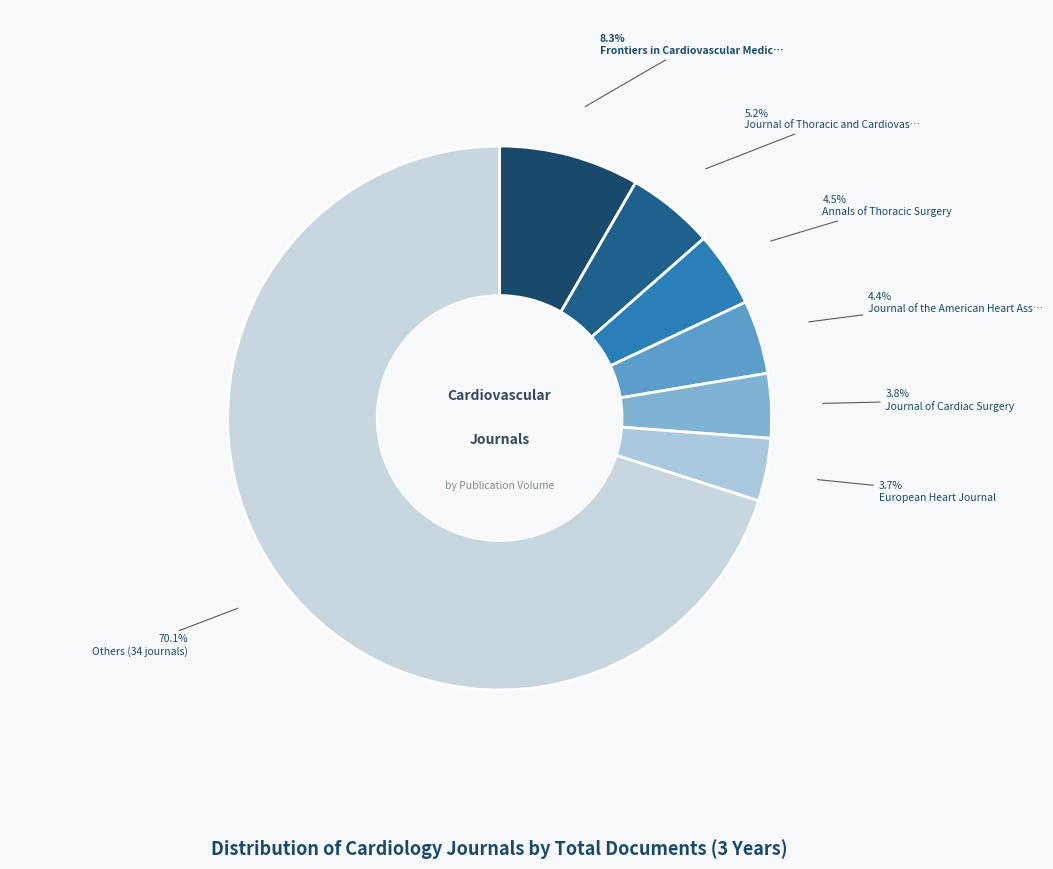

How many slices are in this pie chart?

7